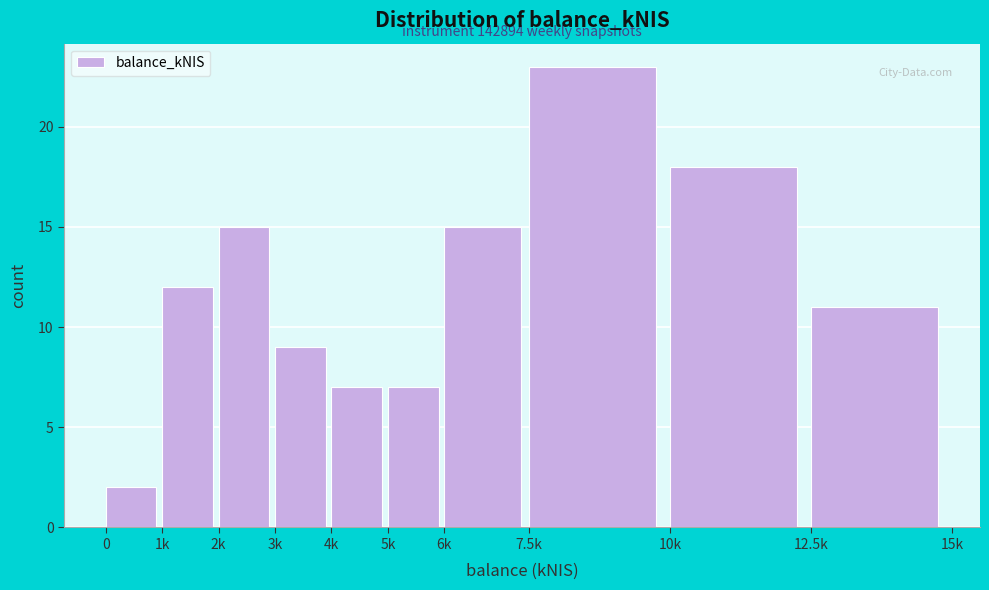

Reading right to left, list all the values displayed in this chart.

11	18	23	15	7	7	9	15	12	2